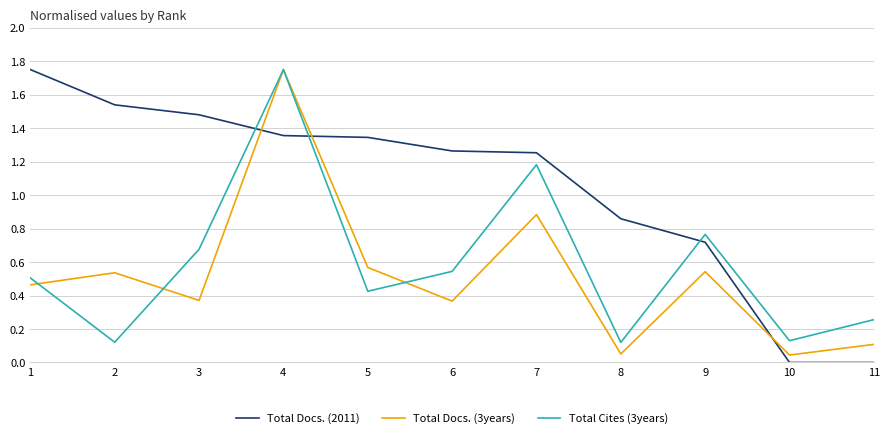

Which series has the largest range (max minus min)?

Total Docs. (2011)